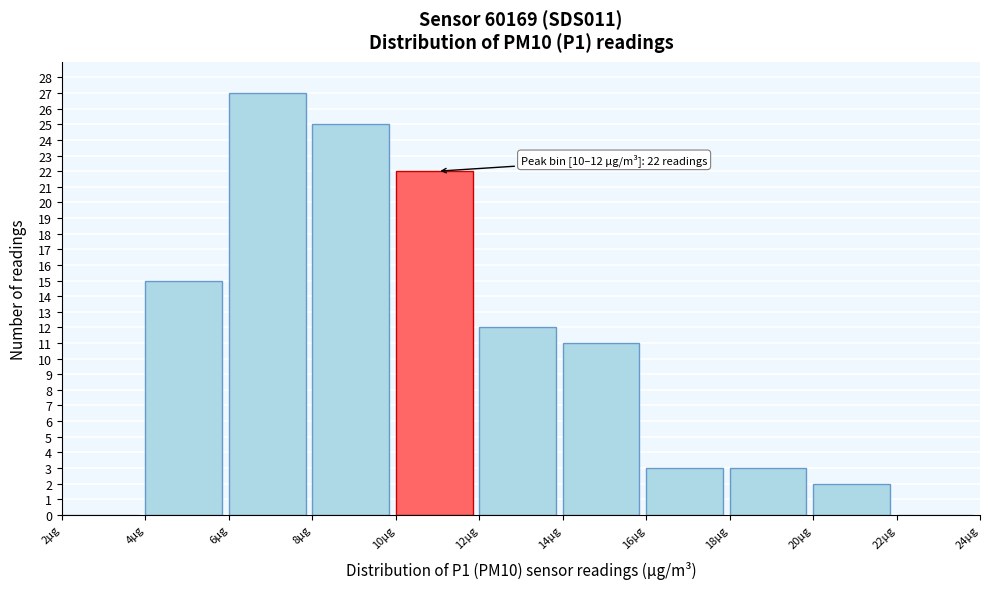

Over which range of the x-axis is the bar tallest?

6 to 8